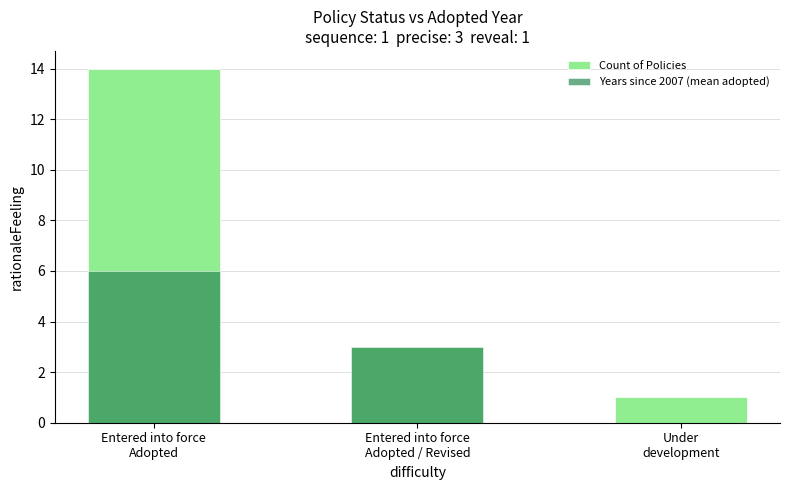

Which series has the widest spread of values?

Count of Policies